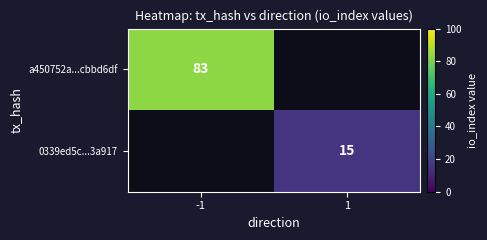

Which has a higher value, 1 or -1?

-1